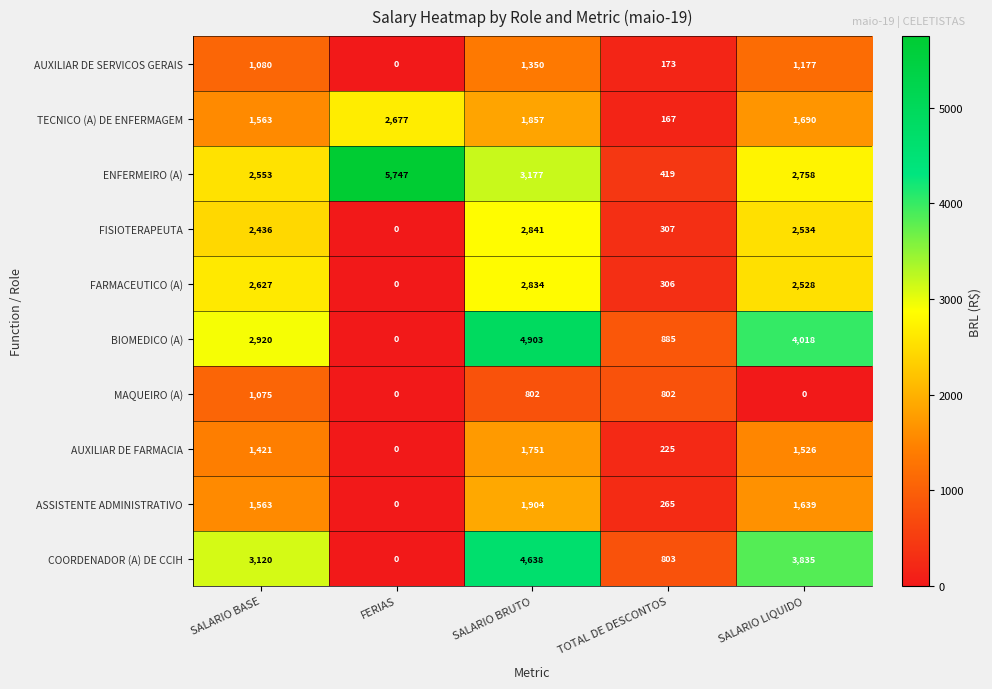

Rank the series at SALARIO BRUTO from highest to lowest value.

BIOMEDICO (A), COORDENADOR (A) DE CCIH, ENFERMEIRO (A), FISIOTERAPEUTA, FARMACEUTICO (A), ASSISTENTE ADMINISTRATIVO, TECNICO (A) DE ENFERMAGEM, AUXILIAR DE FARMACIA, AUXILIAR DE SERVICOS GERAIS, MAQUEIRO (A)